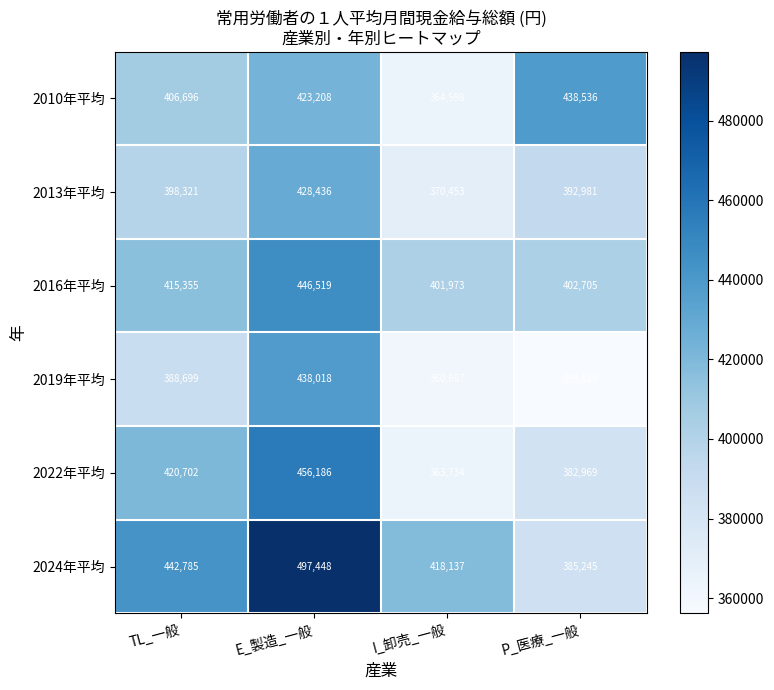

Read the 2022年平均 value at TL_一般, to the nearest 50.

420700